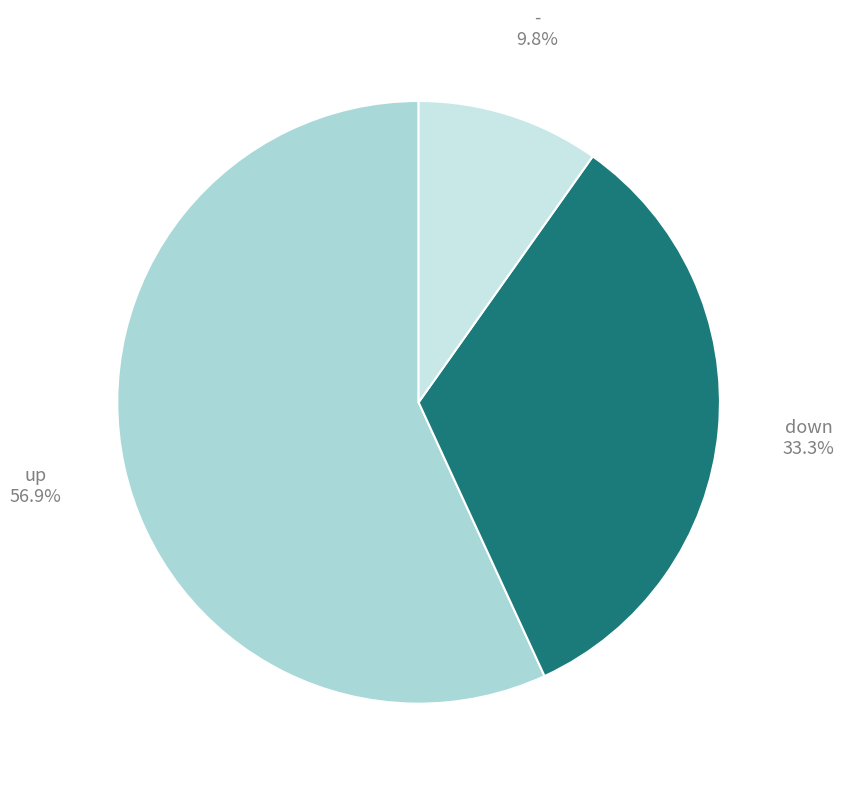

How many slices are in this pie chart?

3